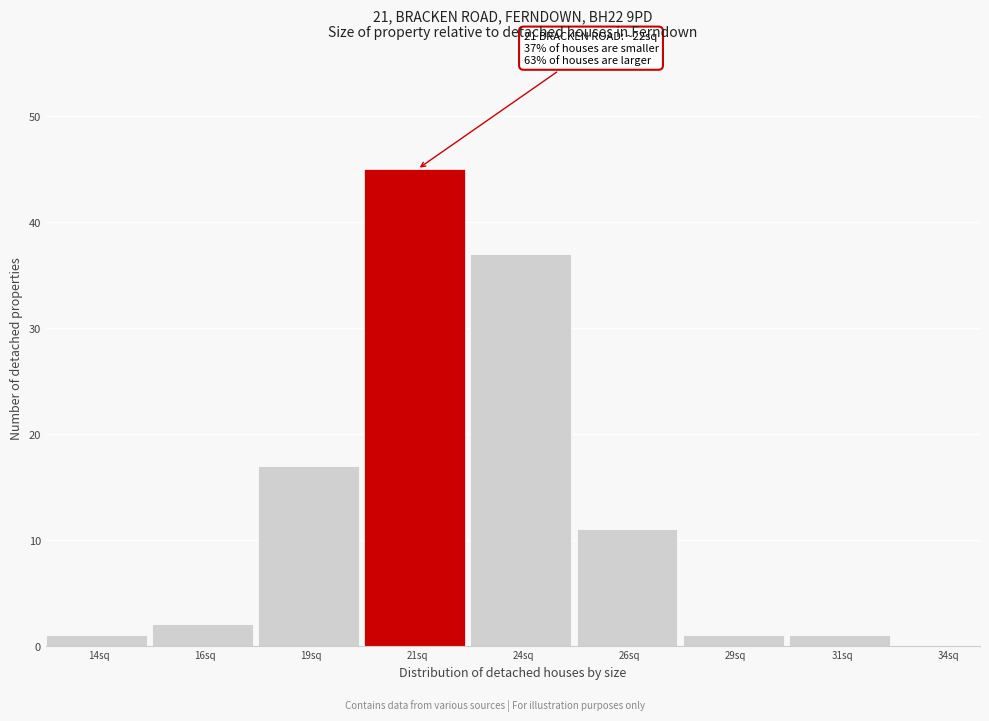

Reading left to right, transcribe all the data shown in this chart.

14sq=1	16sq=2	19sq=17	21sq=45	24sq=37	26sq=11	29sq=1	31sq=1	34sq=0